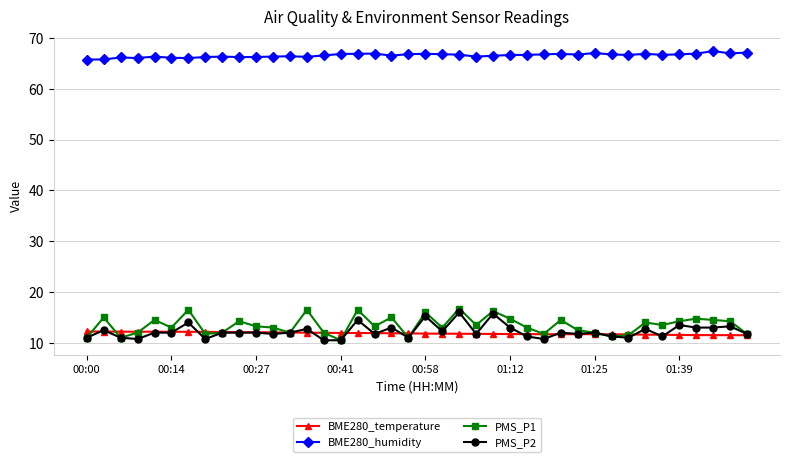

What is the lowest value of the BME280_temperature series?

11.5